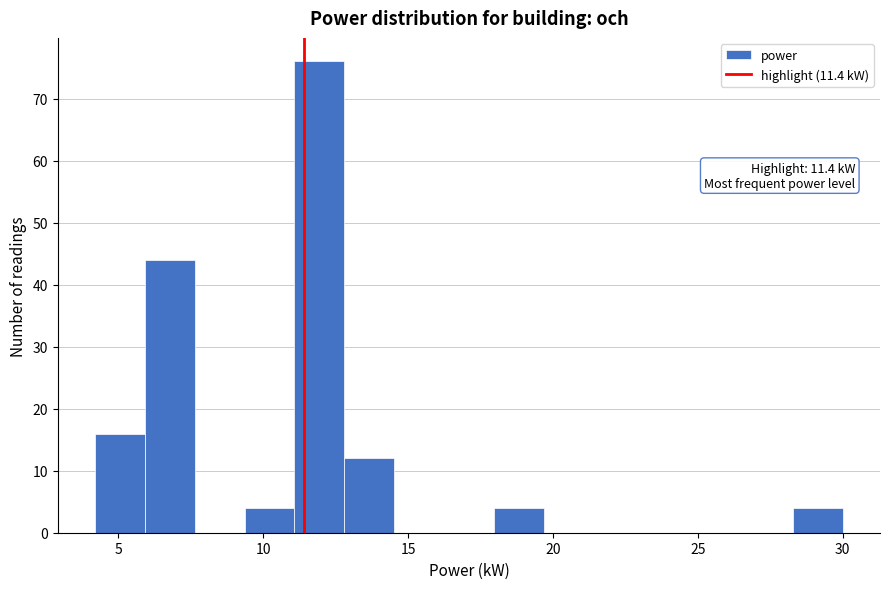

Around what value on the x-axis is the tallest bar? Give the approximate position of its centre, as read against the axis.

12.0